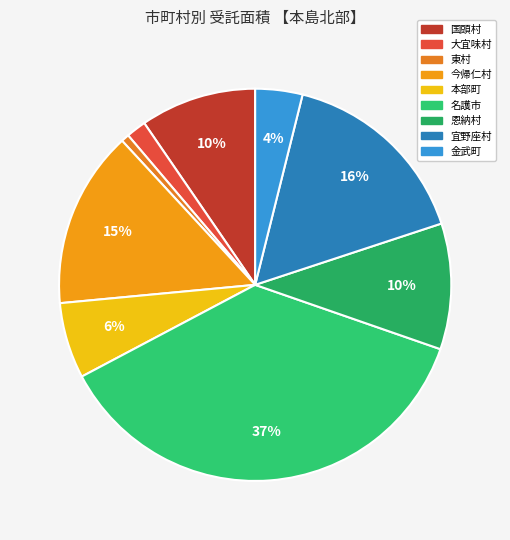

How many slices are in this pie chart?

9